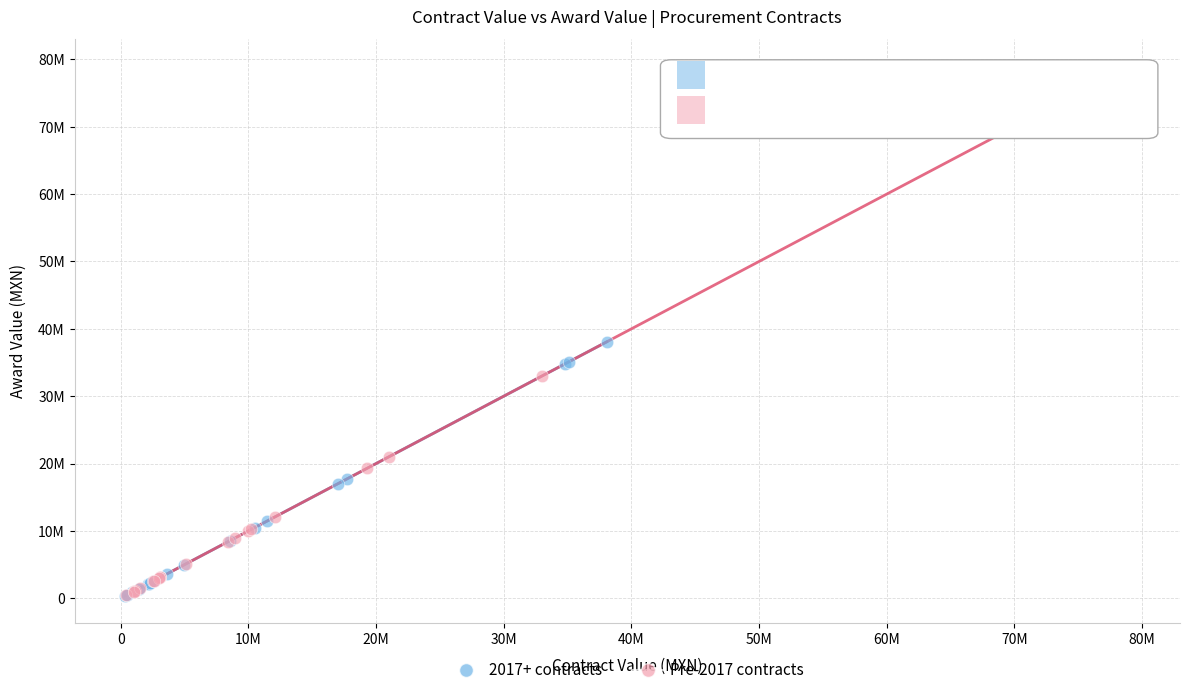

What are all the series names shown in the legend?

2017+ contracts, Pre-2017 contracts